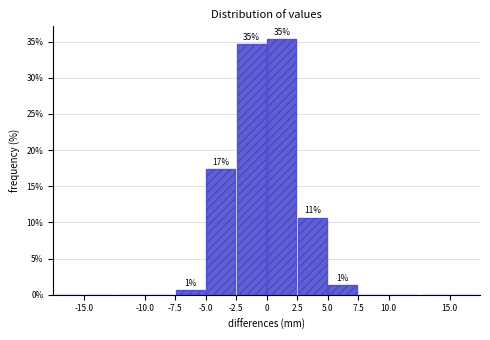

Which range on the x-axis has the tallest bar?

0.0 to 2.5